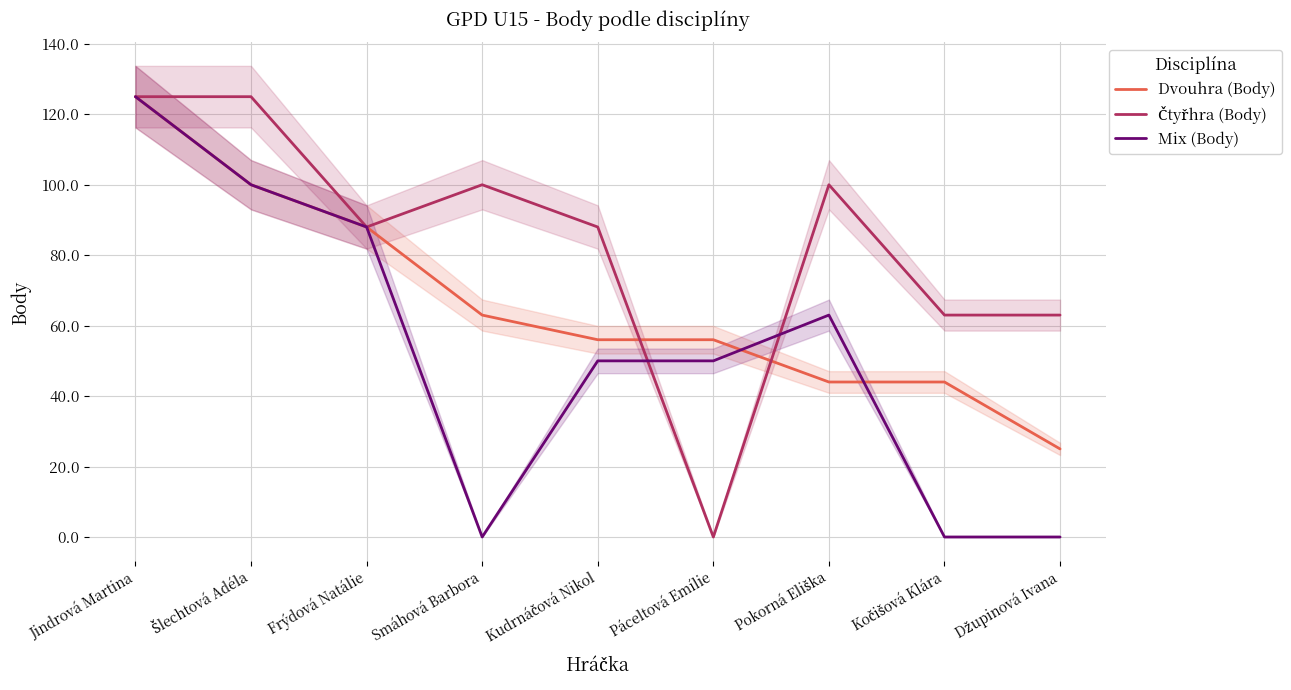

Which category has the lowest value in the Čtyřhra (Body) series?

Páceltová Emílie